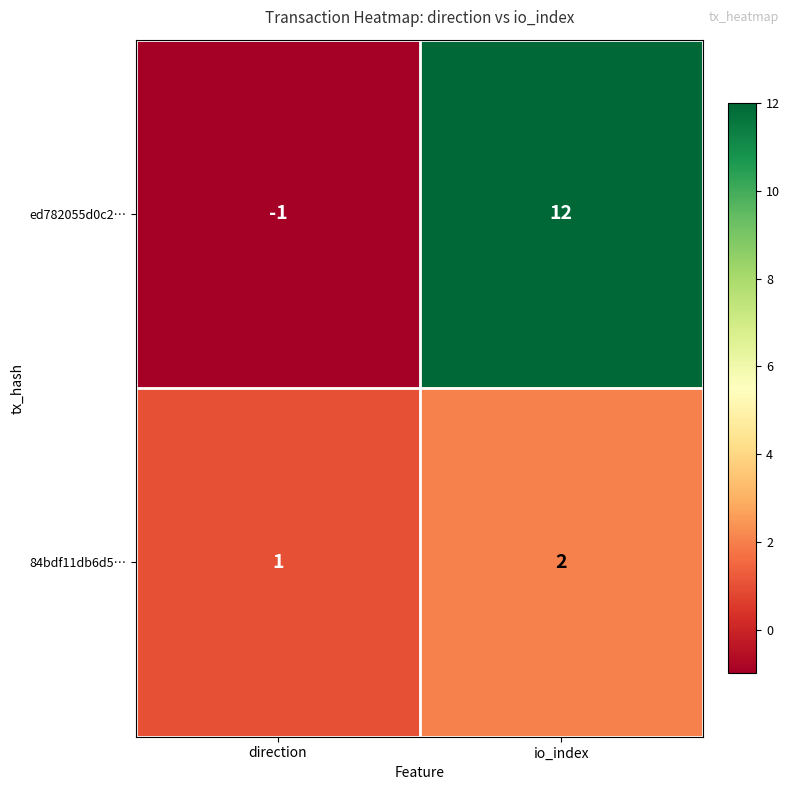

How many series are shown in this chart?

2